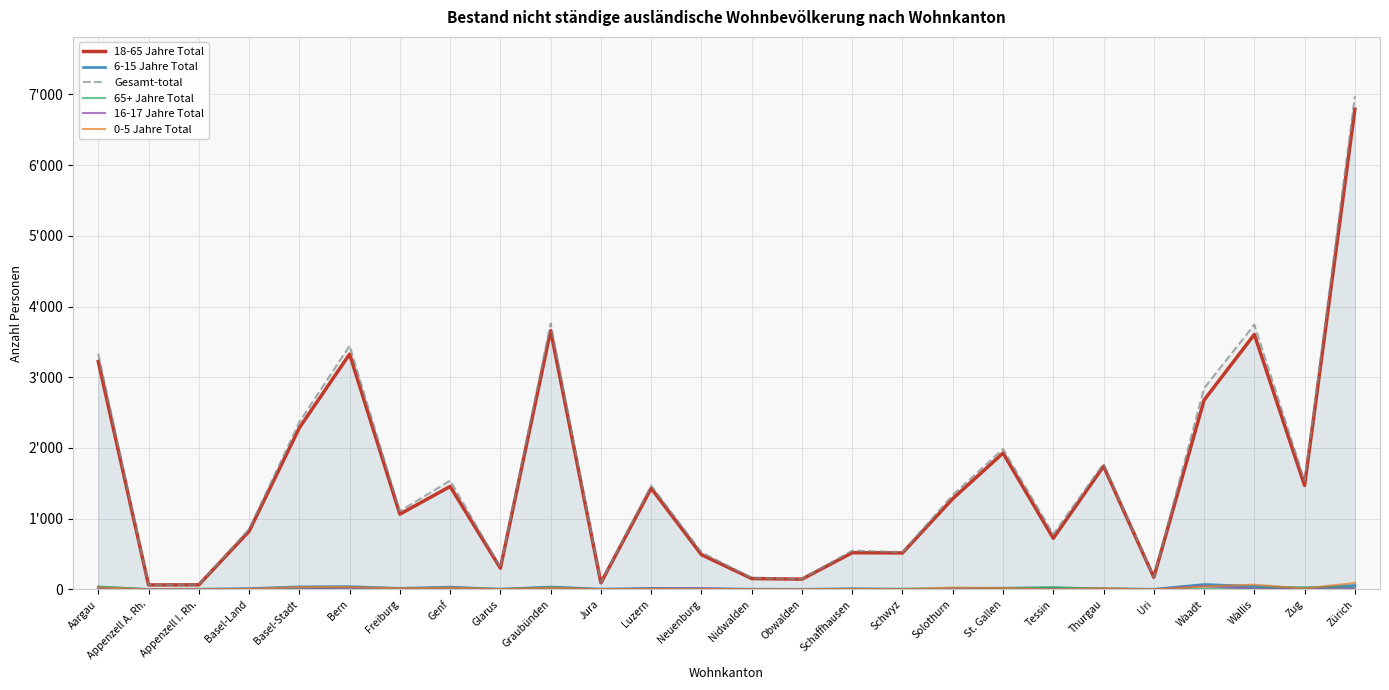

What is the value of the 18-65 Jahre Total point at the 25th from the left?

1470